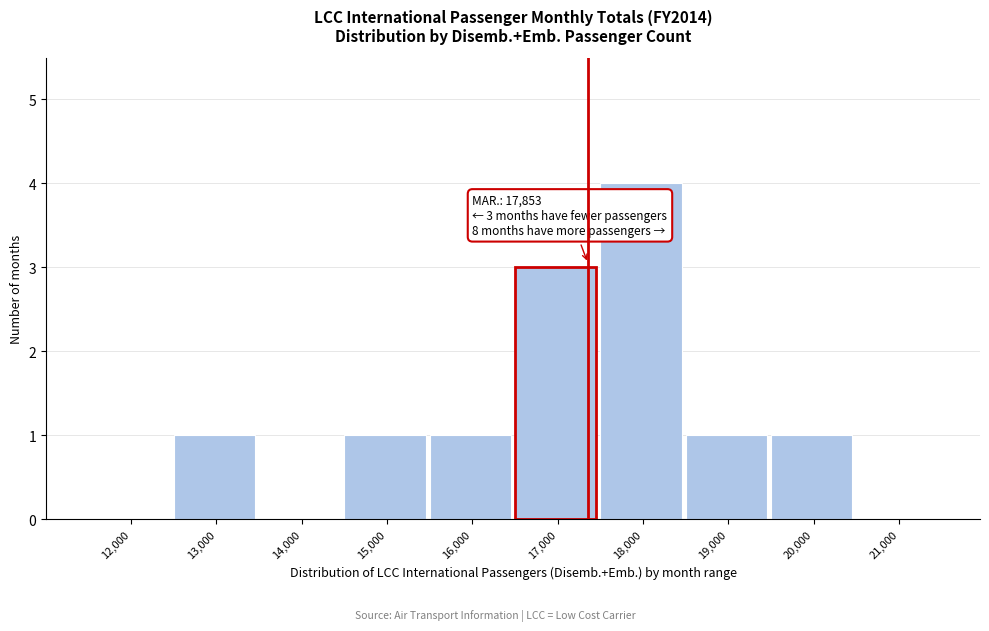

Reading left to right, extract all data points from this chart.

12,000=0	13,000=1	14,000=0	15,000=1	16,000=1	17,000=3	18,000=4	19,000=1	20,000=1	21,000=0